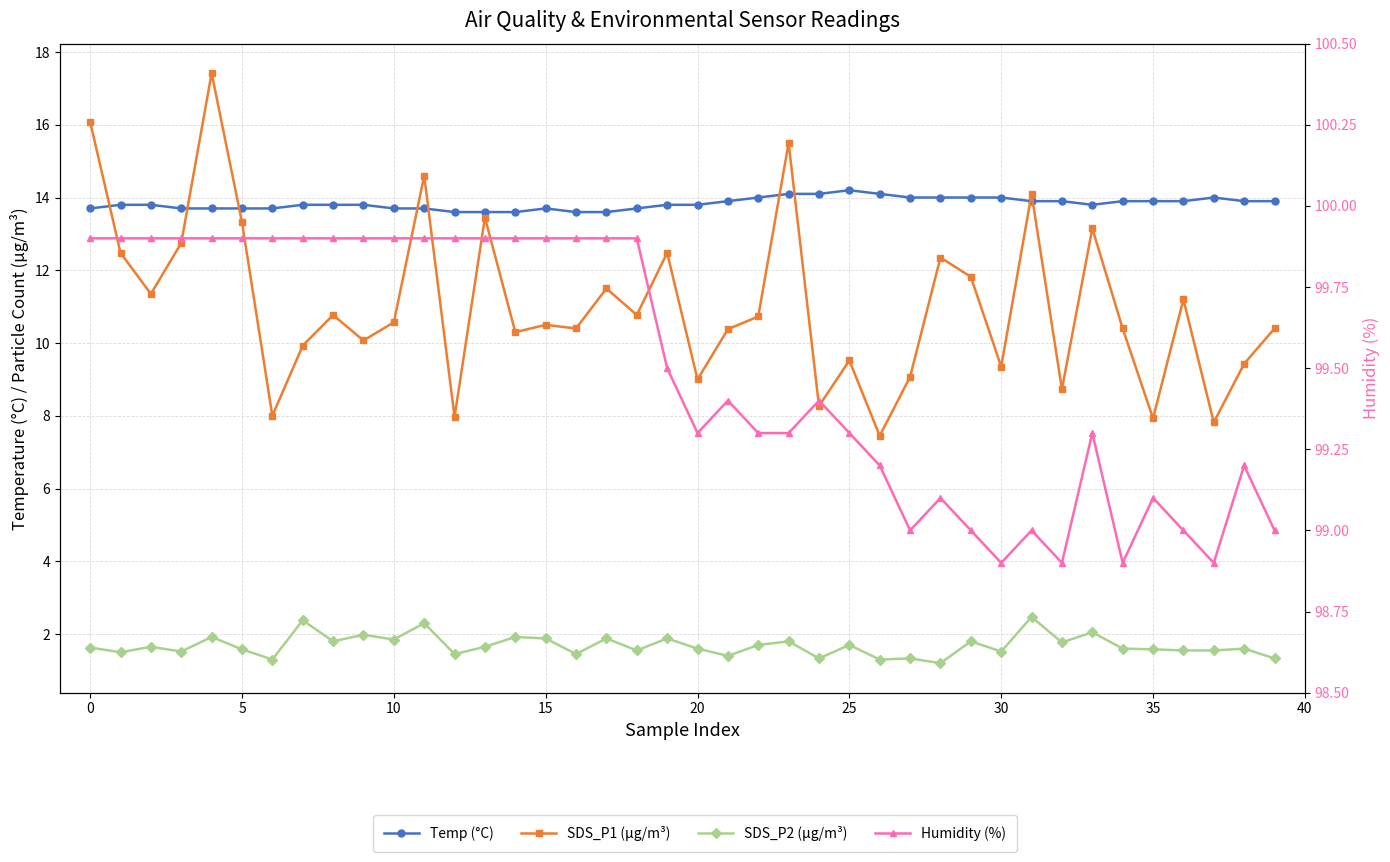

Which series has the widest spread of values?

SDS_P1 (μg/m³)